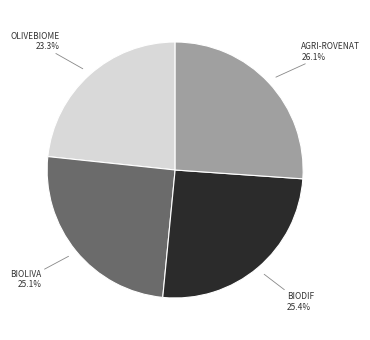

Which category has the biggest portion of the pie?

AGRI-ROVENAT